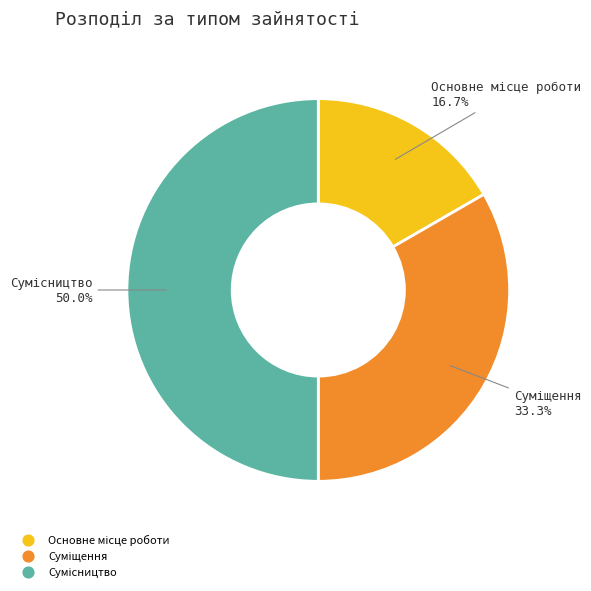

Count the number of slices in the pie.

3